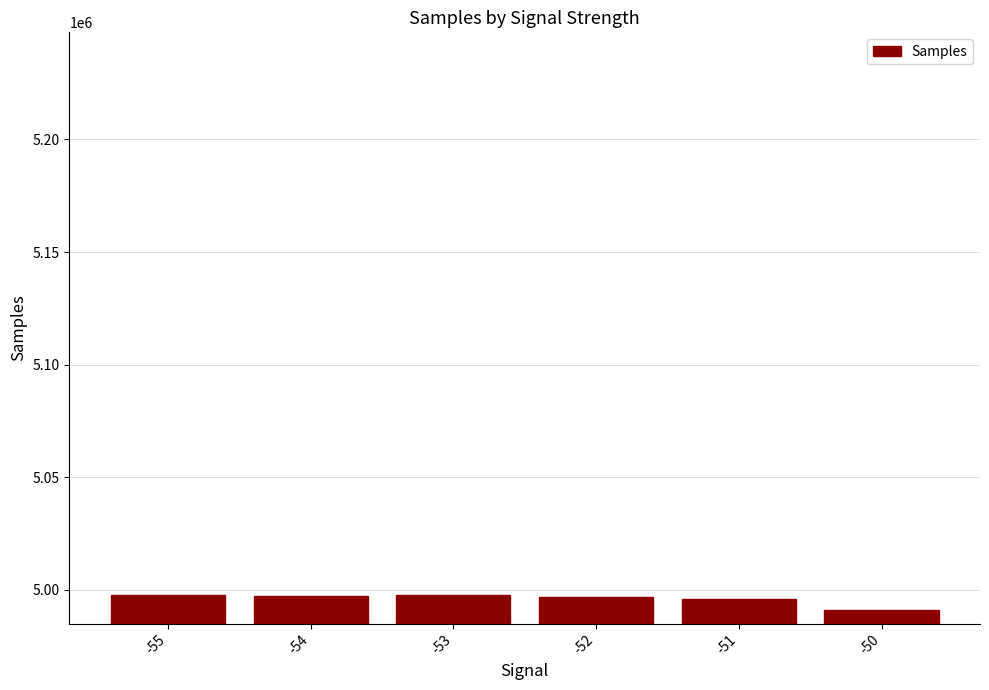

What is the value of the 5th bar from the left?

4996044.5